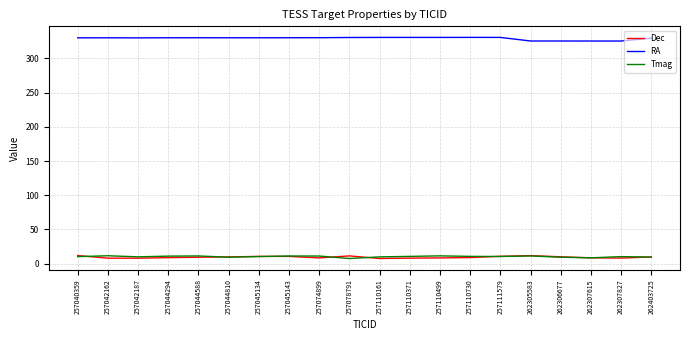

Is this an area chart (filled region under the line)?

No